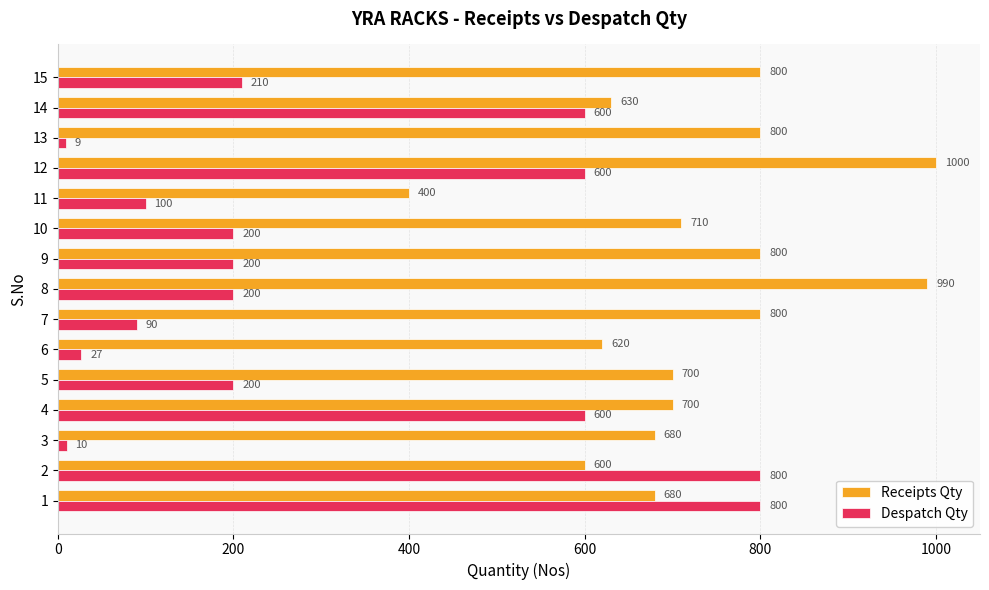

The value of Despatch Qty at 8 is 200. True or false?

True